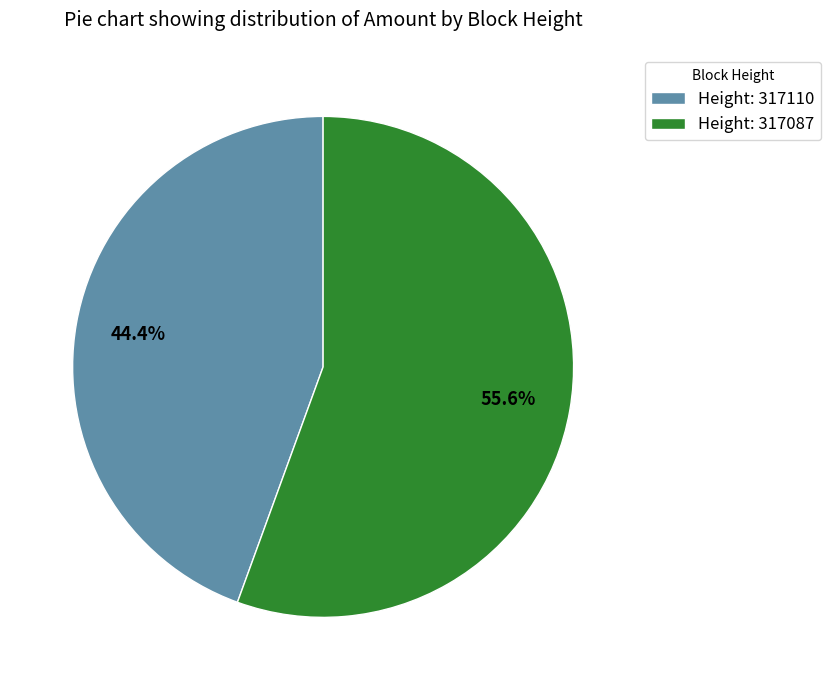

How many segments does this pie chart have?

2